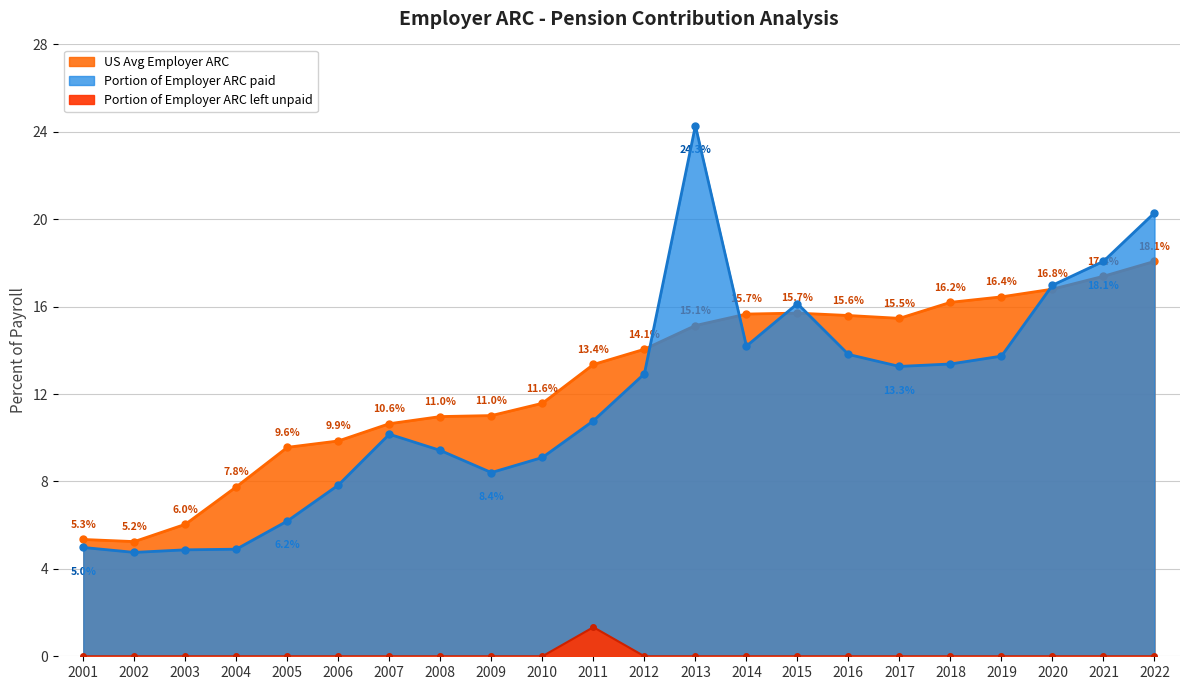

How many categories are shown in the chart?

22